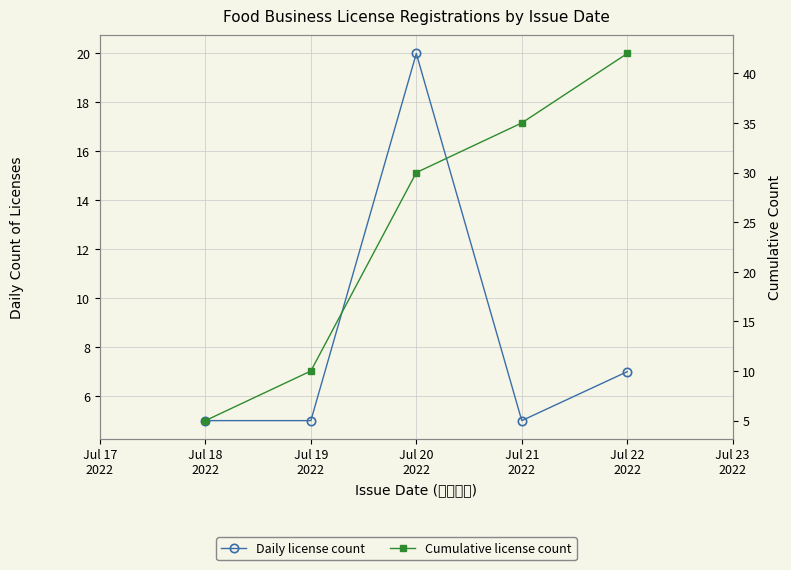

True or false: Daily license count has more than 1 interior local peaks.

False